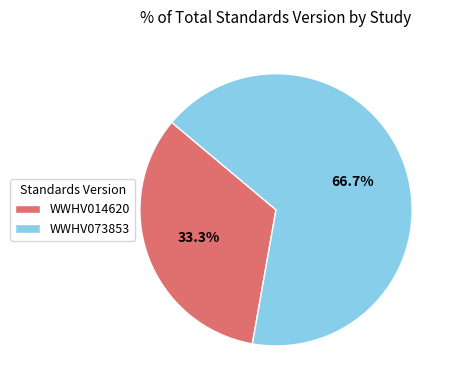

Which has a higher value, WWHV014620 or WWHV073853?

WWHV073853